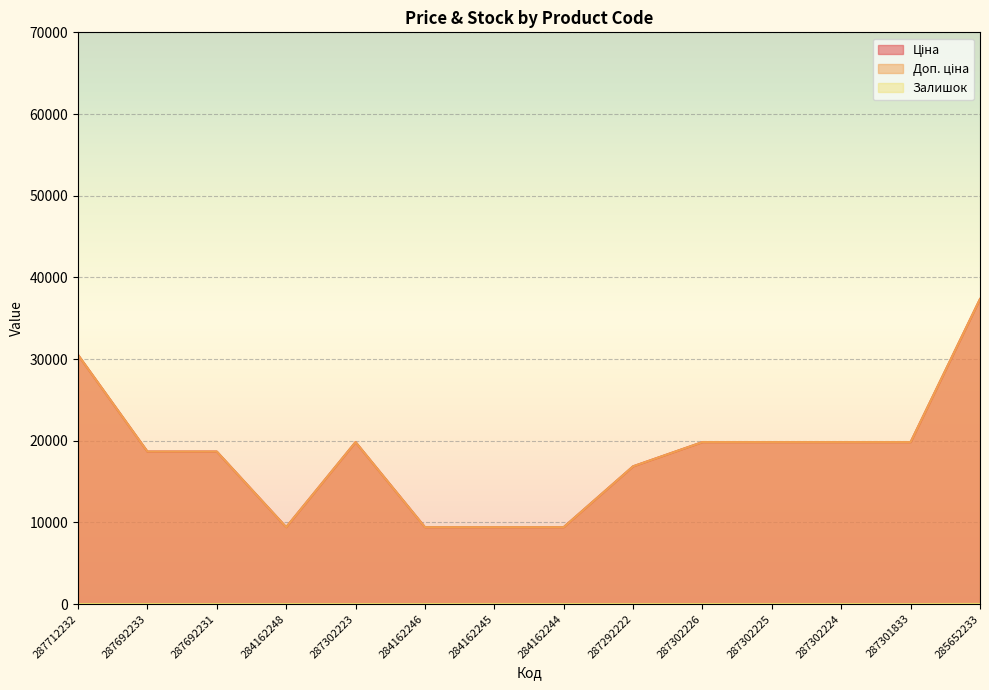

The Залишок series shows 4.5 at 284162248. True or false?

False